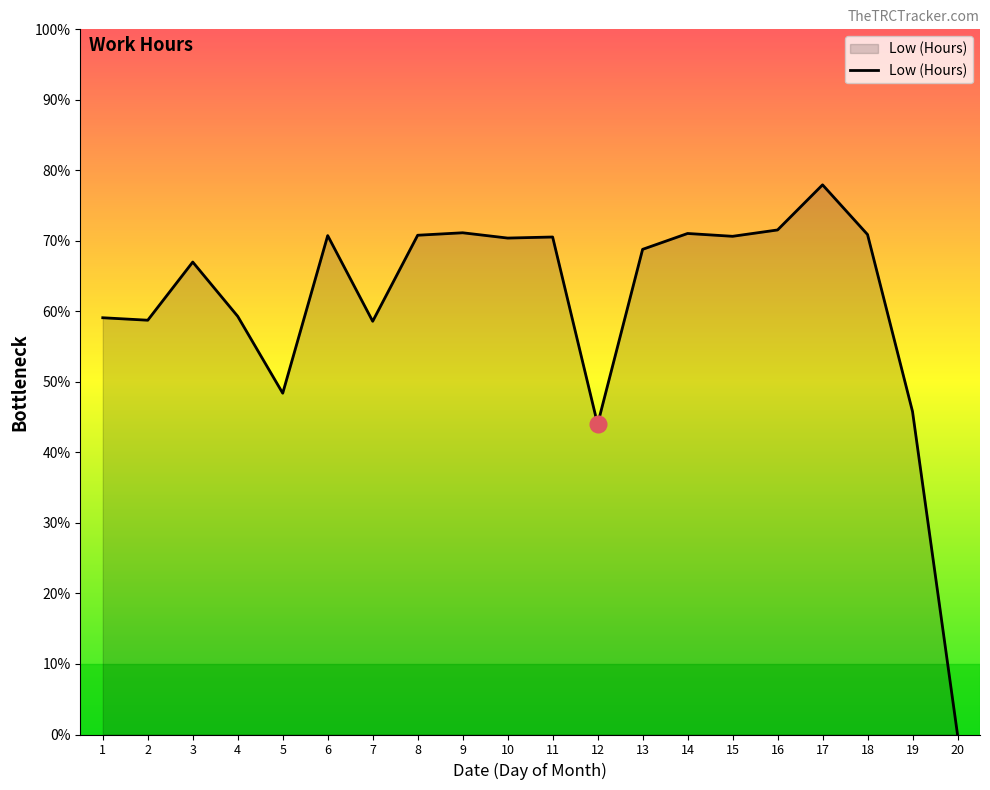

Does the chart have visible grid lines?

No